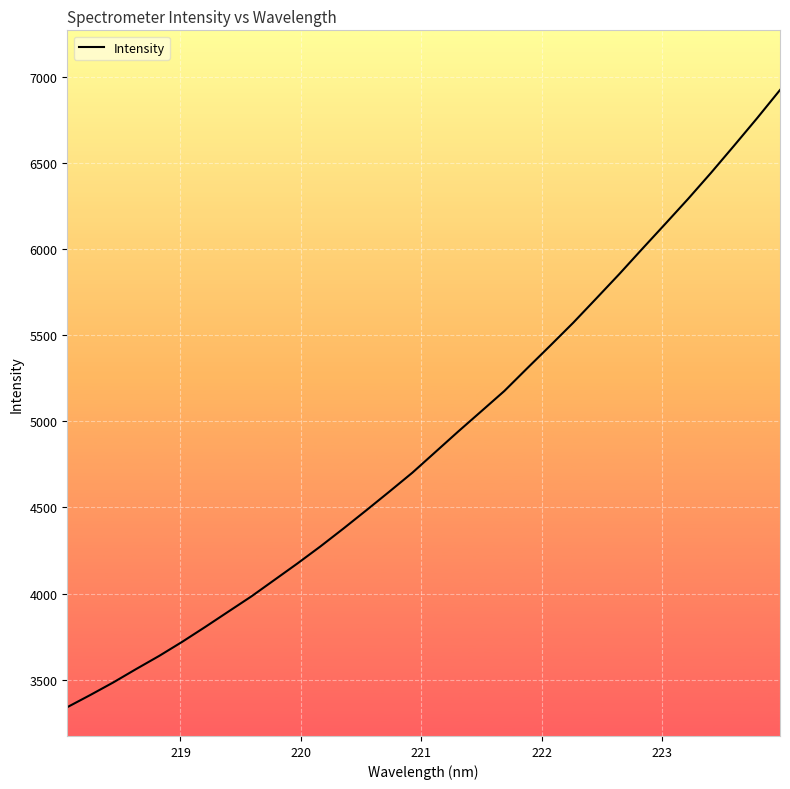

How many lines are shown in the chart?

1